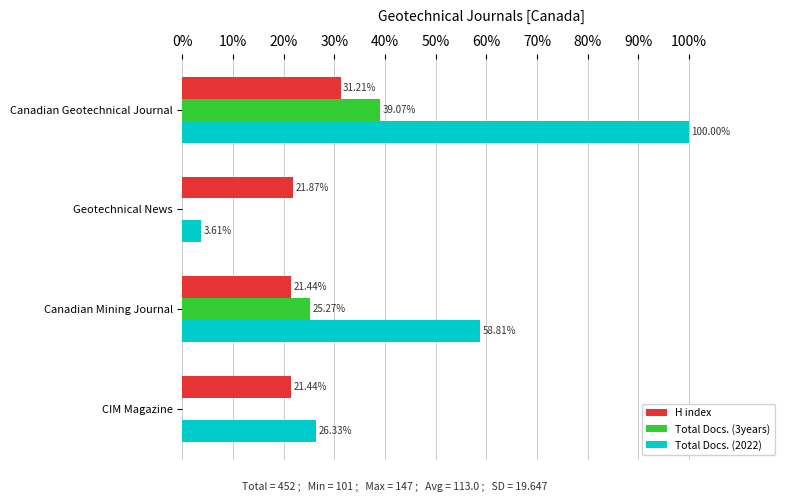

What are all the series names shown in the legend?

H index, Total Docs. (3years), Total Docs. (2022)